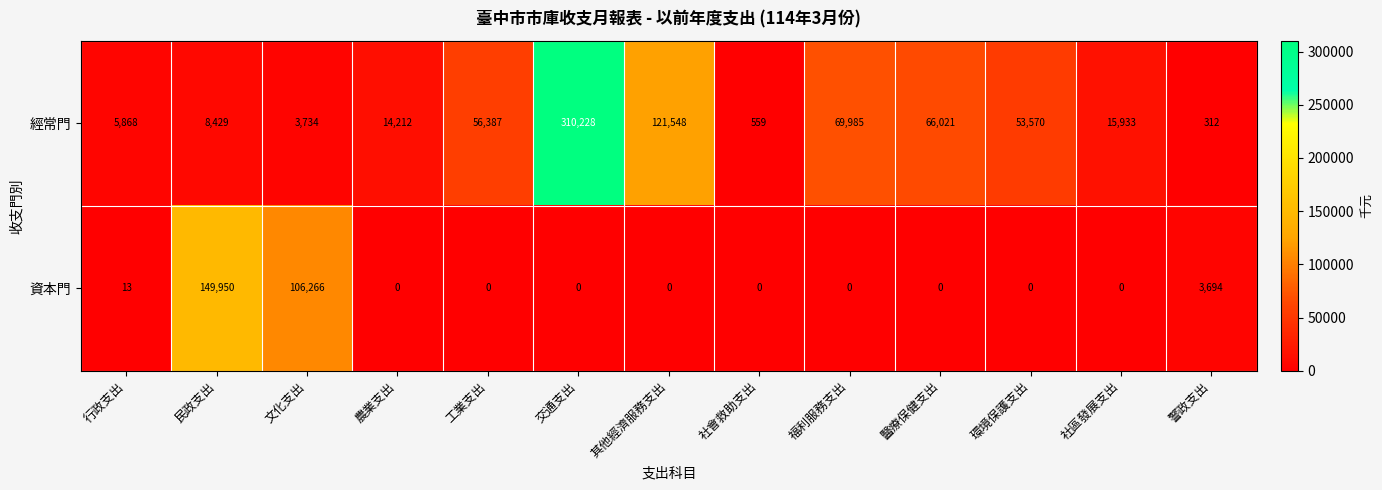

What is the average value of the 經常門 series?

55907